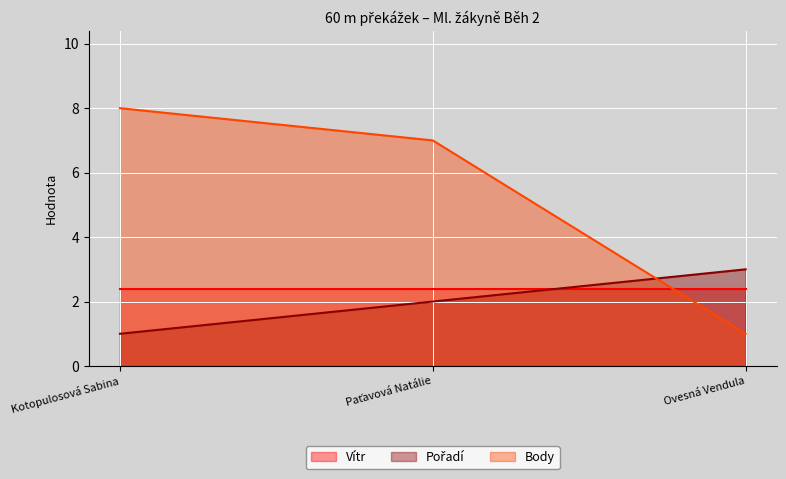

What is the lowest value of the Pořadí series?

1